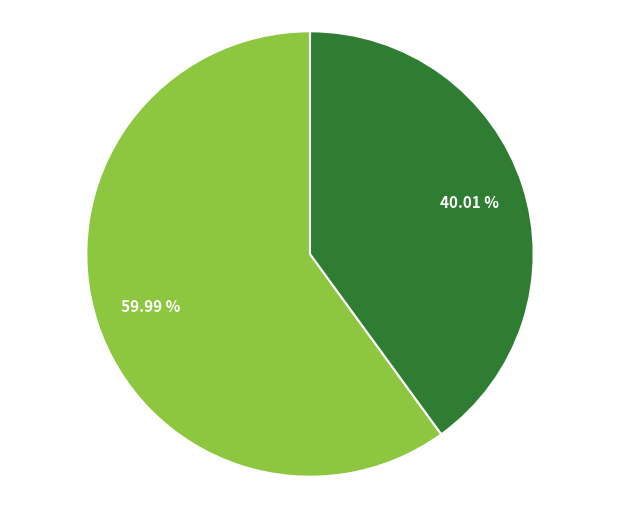

To the nearest percent, what is the difference between the largest and smallest slice percentages?

20%